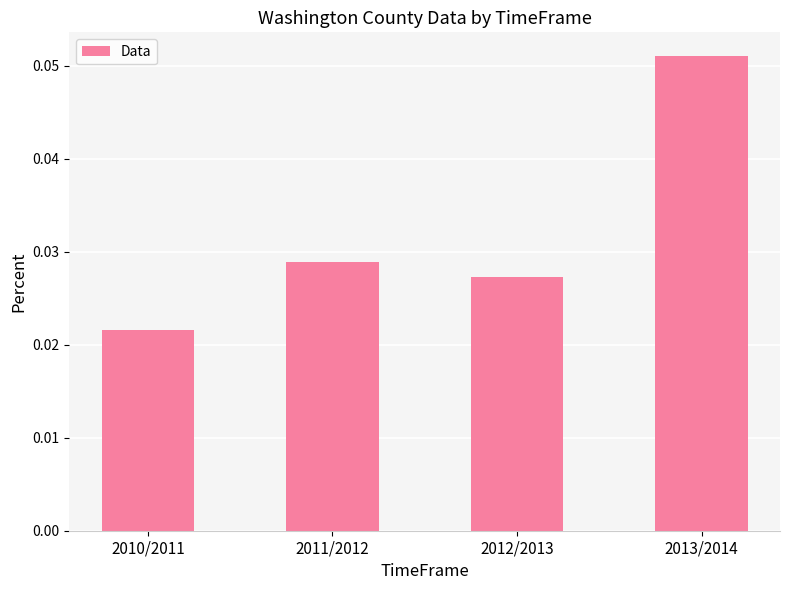

Are the bars horizontal?

No